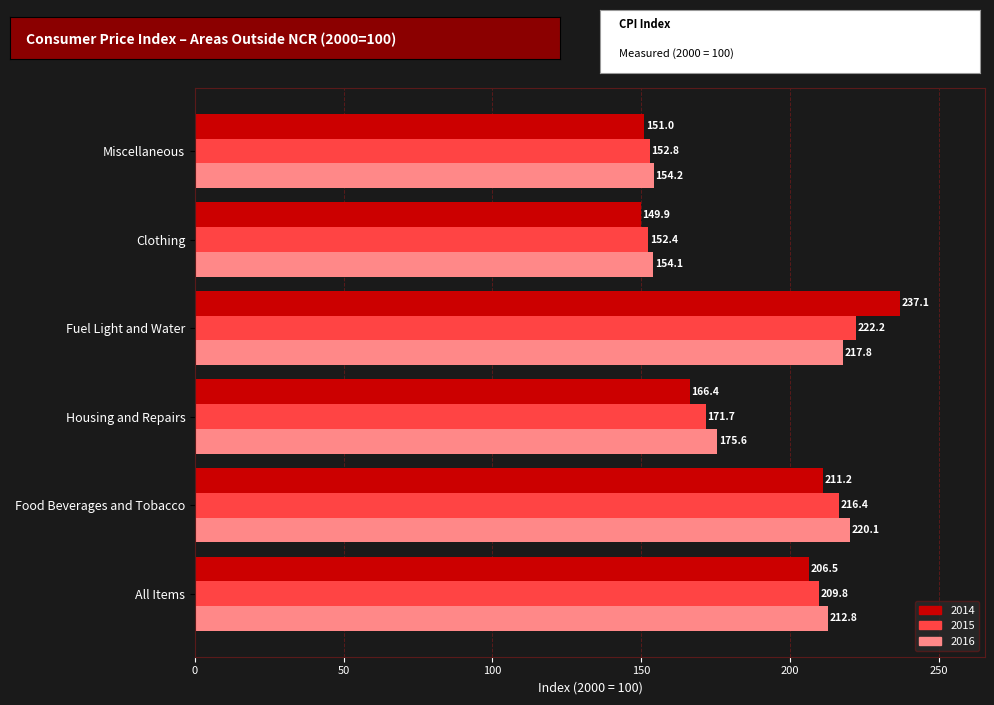

What is the difference between the 2015 values at Housing and Repairs and Clothing?

19.3